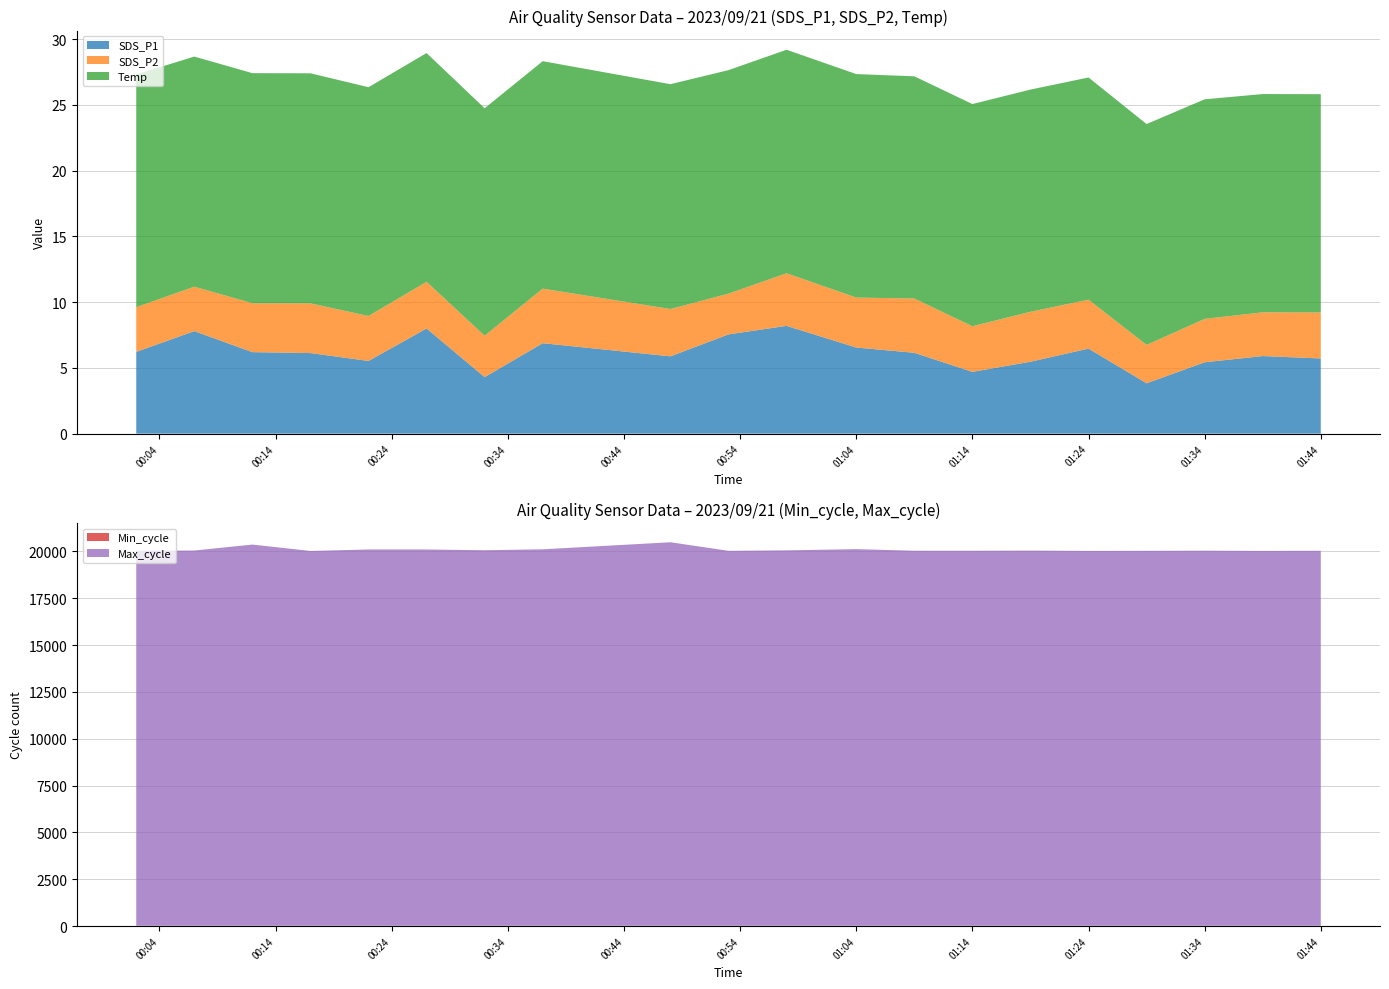

The value of SDS_P1 at 01:34 is 5.4. True or false?

True